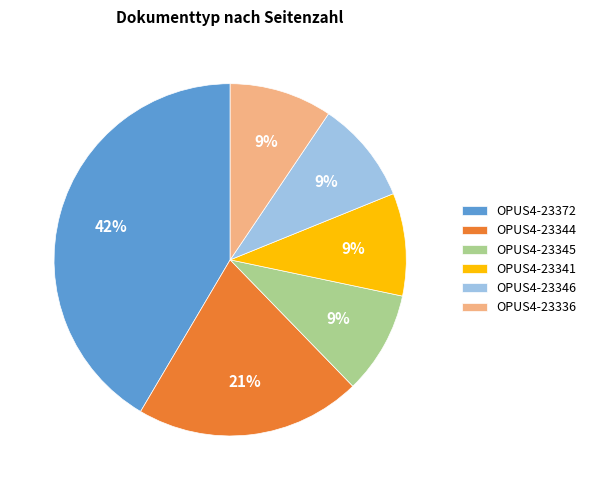

To the nearest percent, what percentage of the pie is OPUS4-23372?

42%